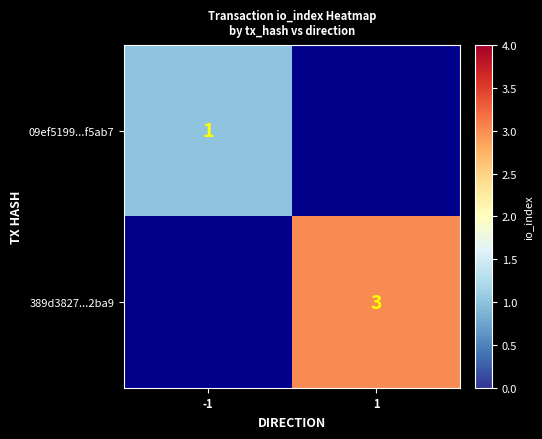

At how many categories does at least one series exceed 1?

1